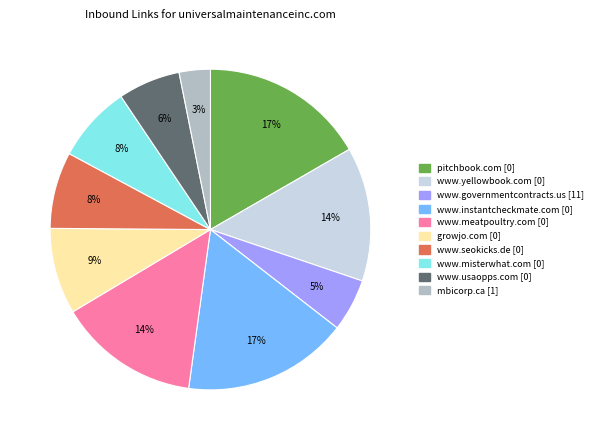

True or false: www.yellowbook.com [0] accounts for 2% of the total.

False